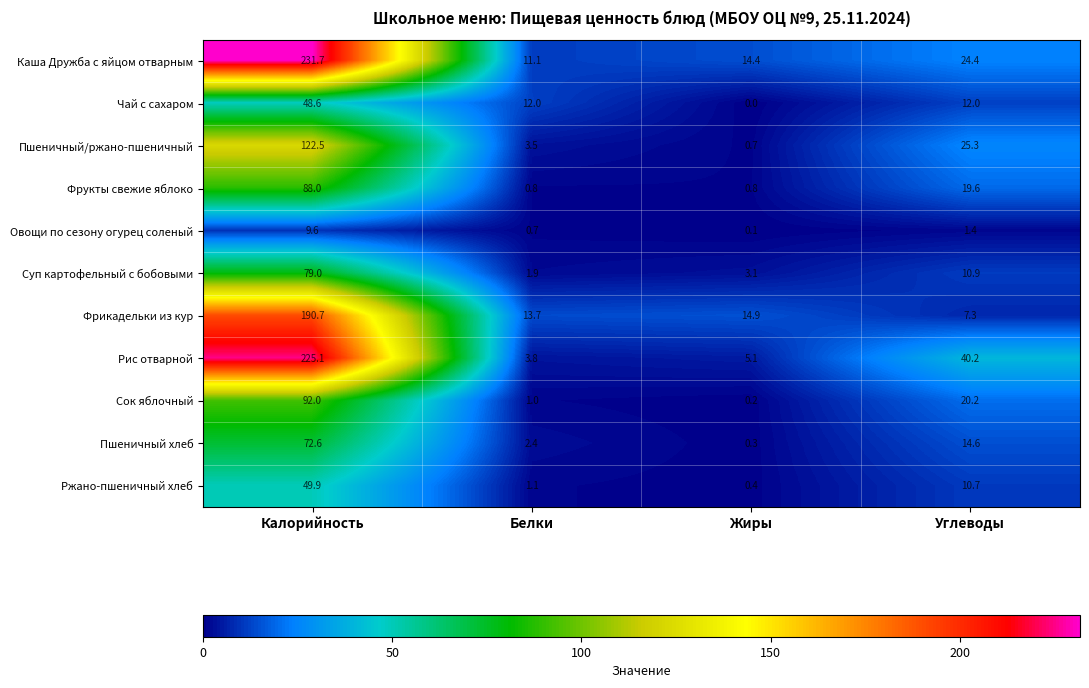

Between Калорийность and Углеводы, which series saw the biggest shift?

Каша Дружба с яйцом отварным